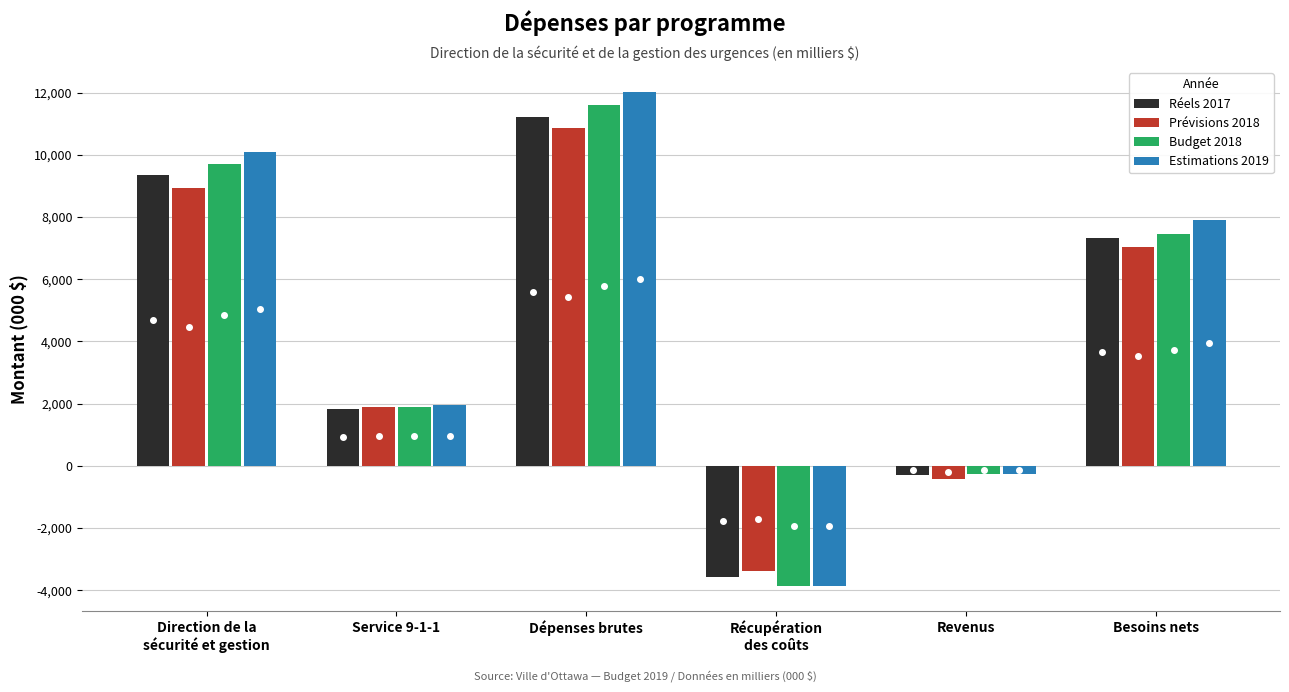

Read the Estimations 2019 value at Revenus.

-270